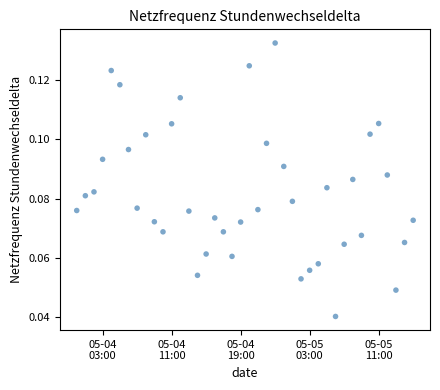

What is the range of X values (max minus min)?

1.6